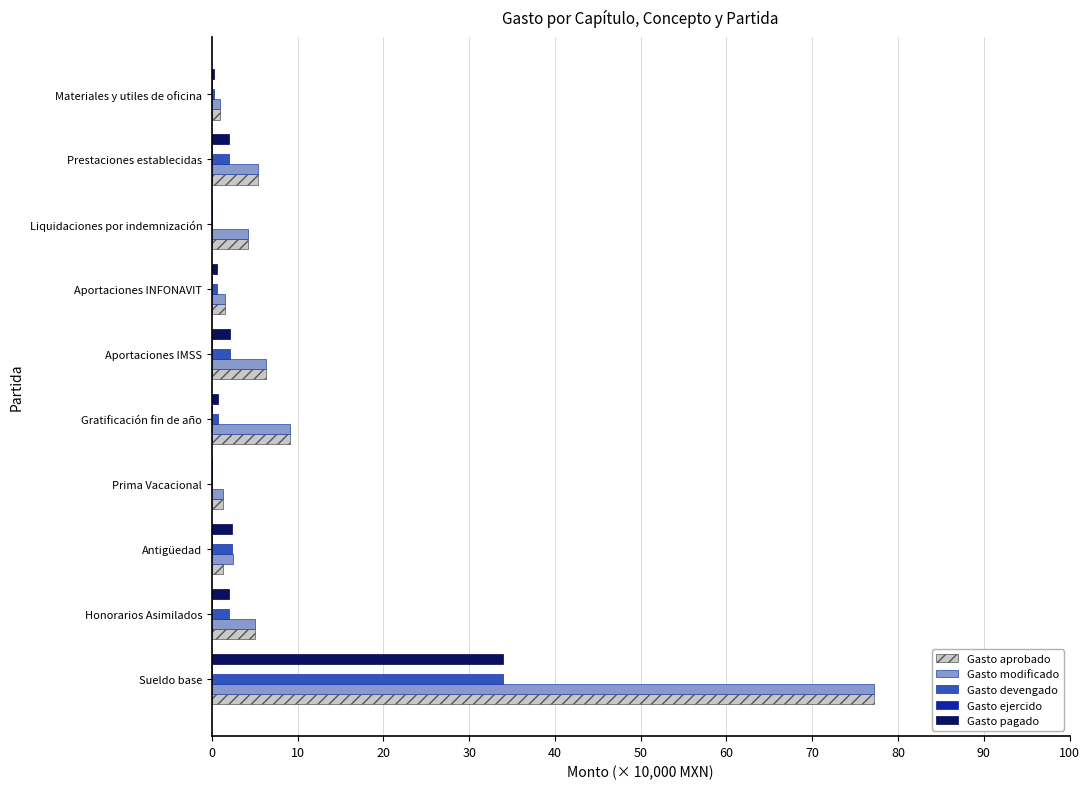

Where is Gasto modificado nearest to the value 39?

Gratificación fin de año